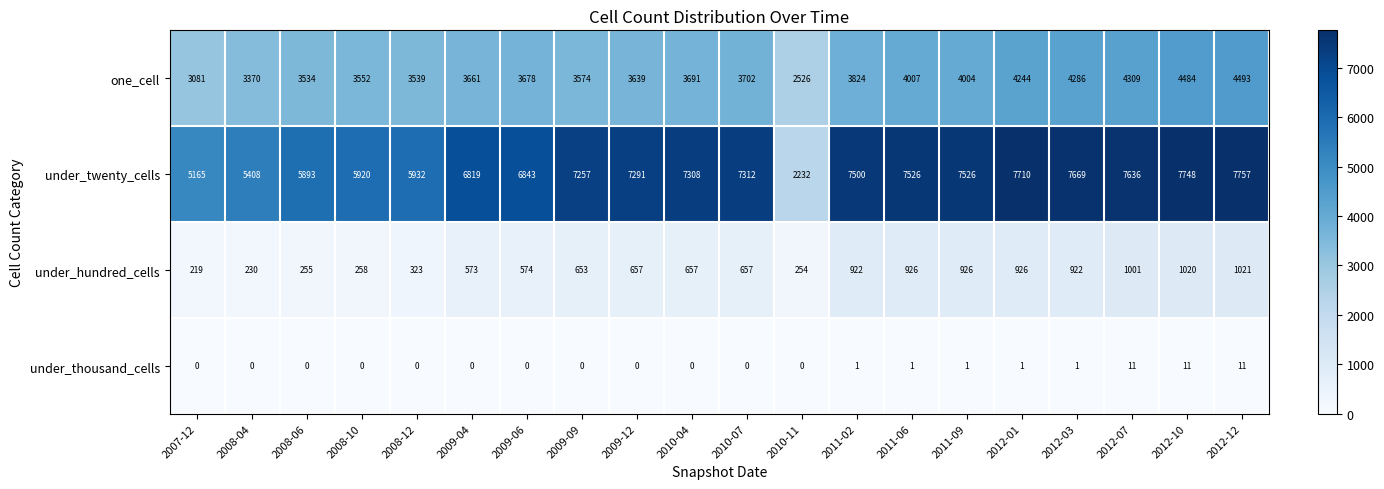

How many distinct data groups are displayed?

4